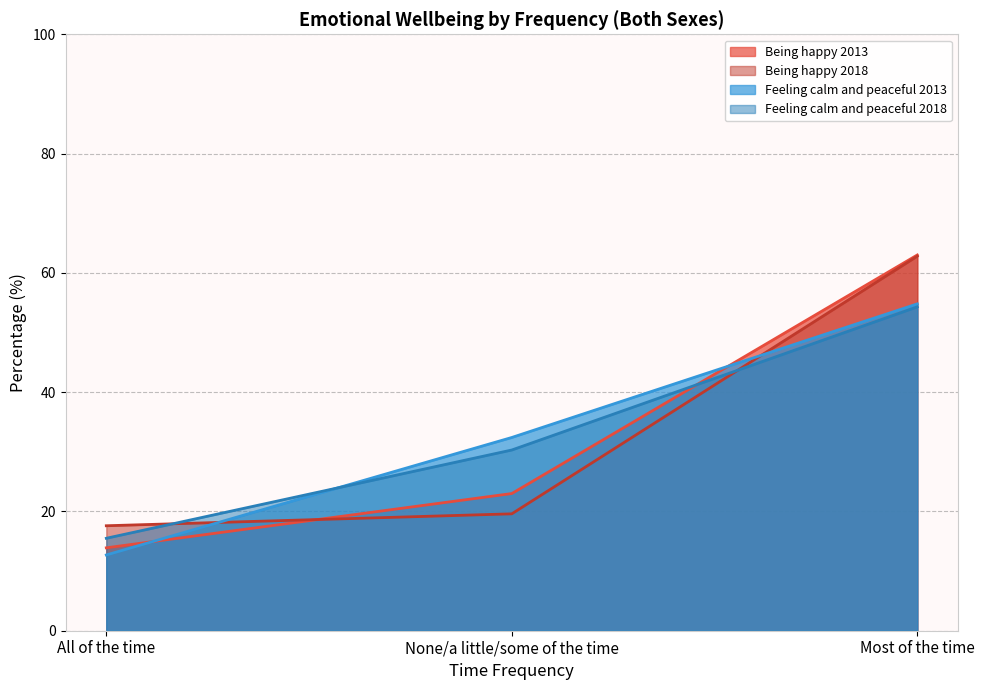

Reading left to right, extract all data points from this chart.

Being happy 2013: All of the time=13.9	None/a little/some of the time=23.0	Most of the time=63.0
Being happy 2018: All of the time=17.6	None/a little/some of the time=19.6	Most of the time=62.8
Feeling calm and peaceful 2013: All of the time=12.7	None/a little/some of the time=32.4	Most of the time=54.8
Feeling calm and peaceful 2018: All of the time=15.5	None/a little/some of the time=30.3	Most of the time=54.3